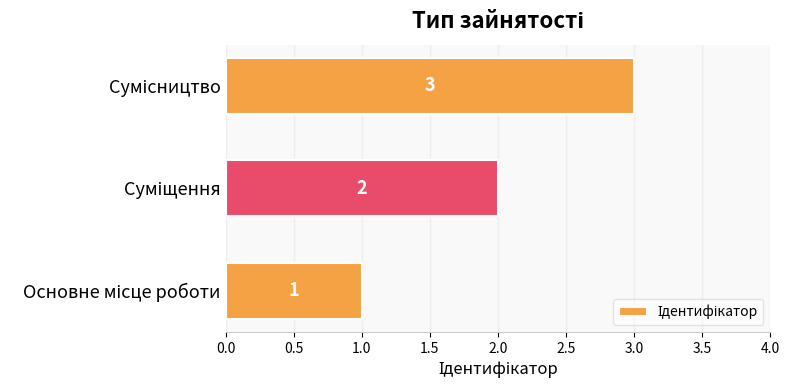

What is the maximum value shown in the chart?

3